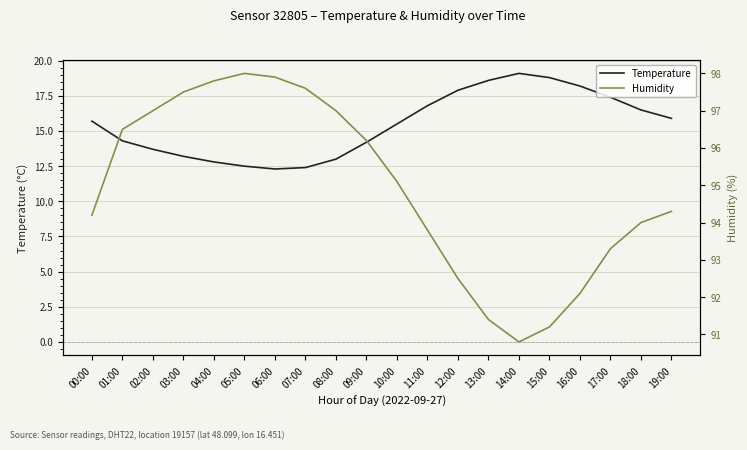

True or false: Humidity and Temperature cross at least once.

False